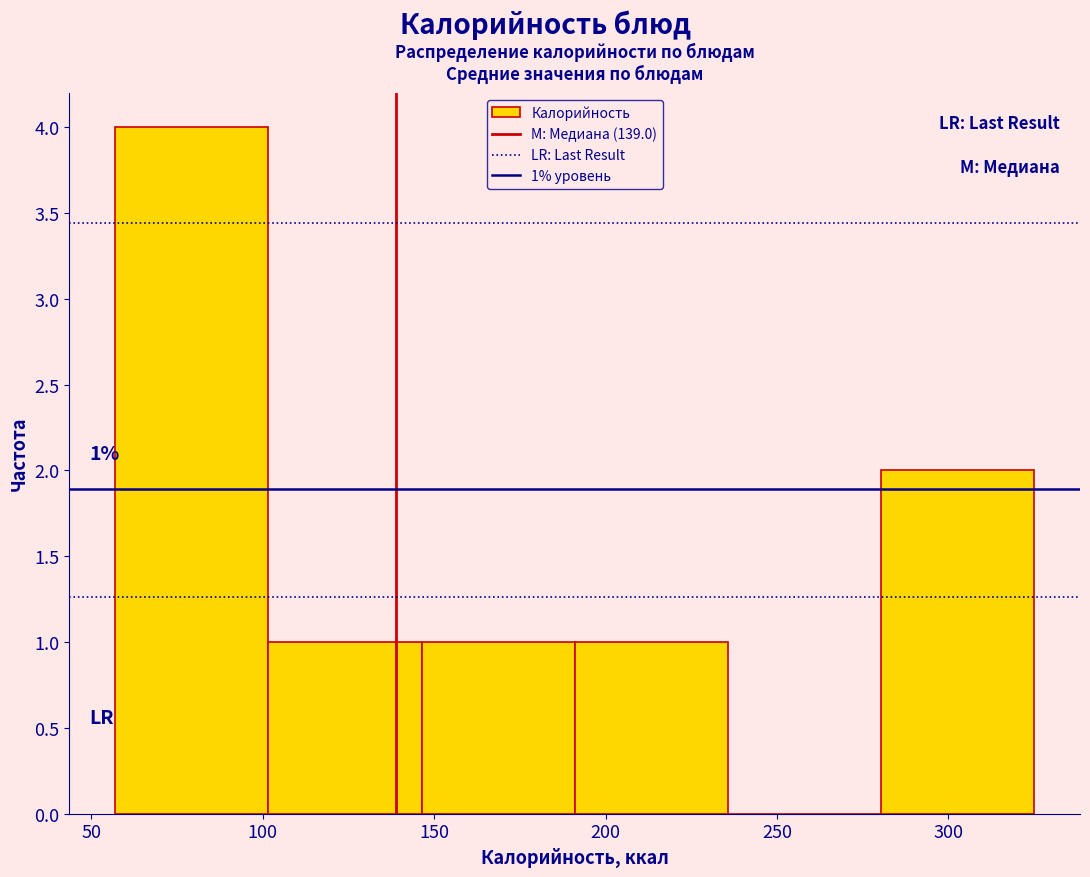

Over which range of the x-axis is the bar tallest?

55 to 100